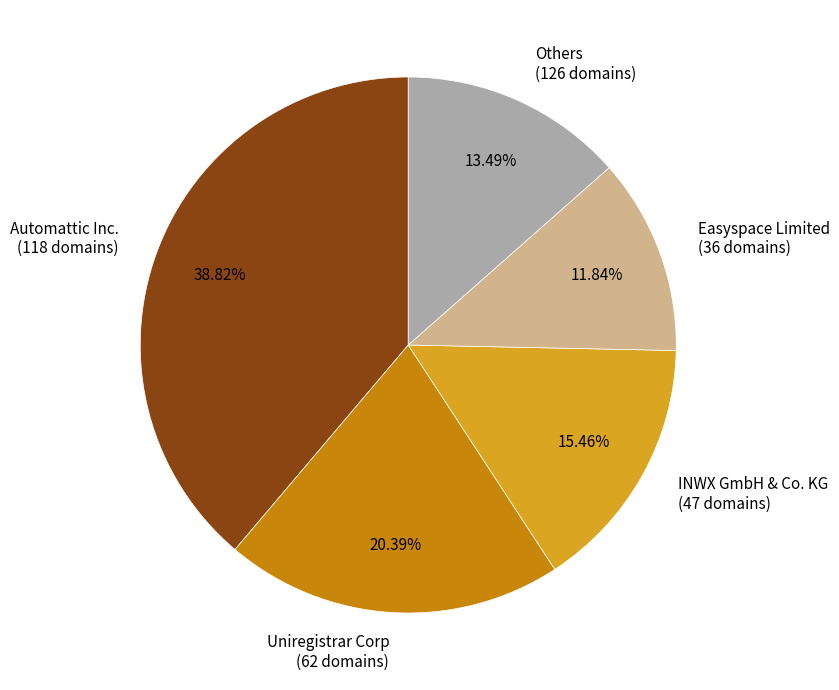

Between Uniregistrar Corp (62 domains) and Others (126 domains), which is larger?

Uniregistrar Corp (62 domains)